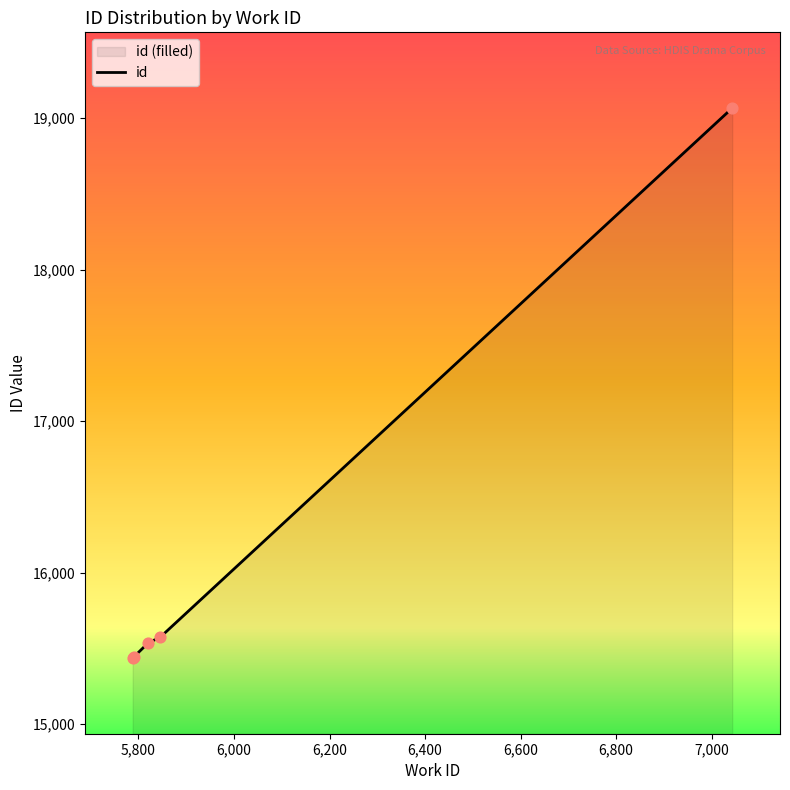

What is the smallest value displayed?

15437.0